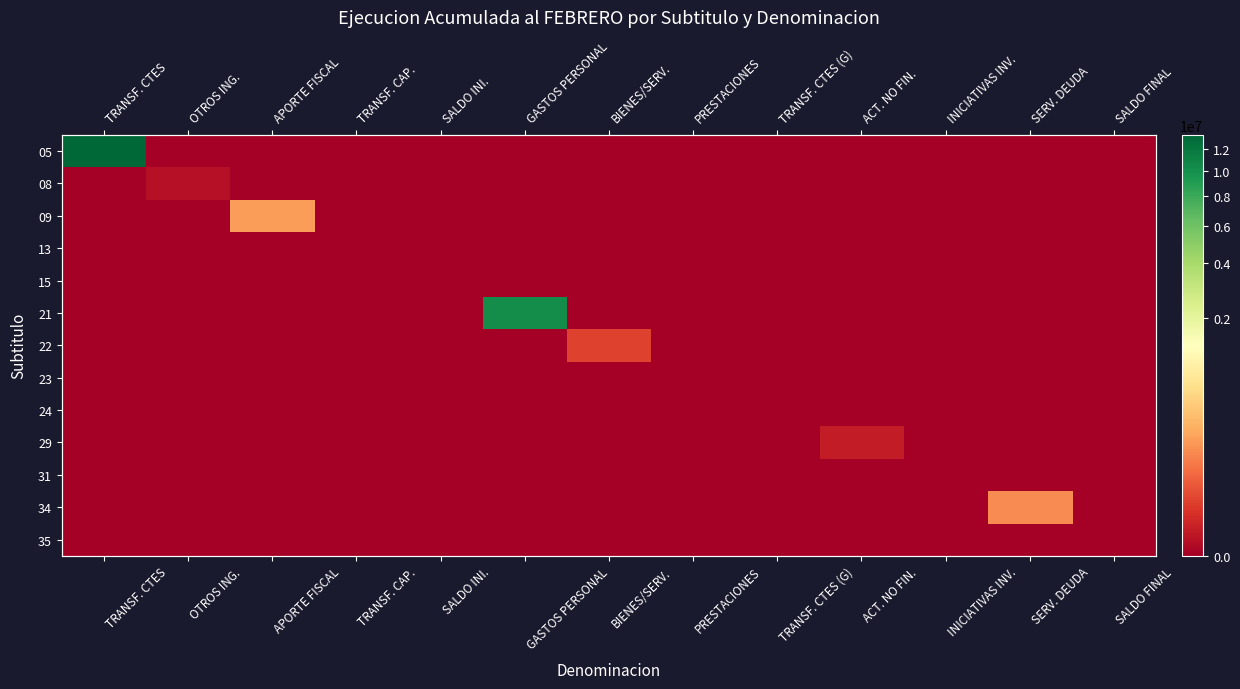

Which has a higher value, TRANSF. CAP. or PRESTACIONES?

TRANSF. CAP.